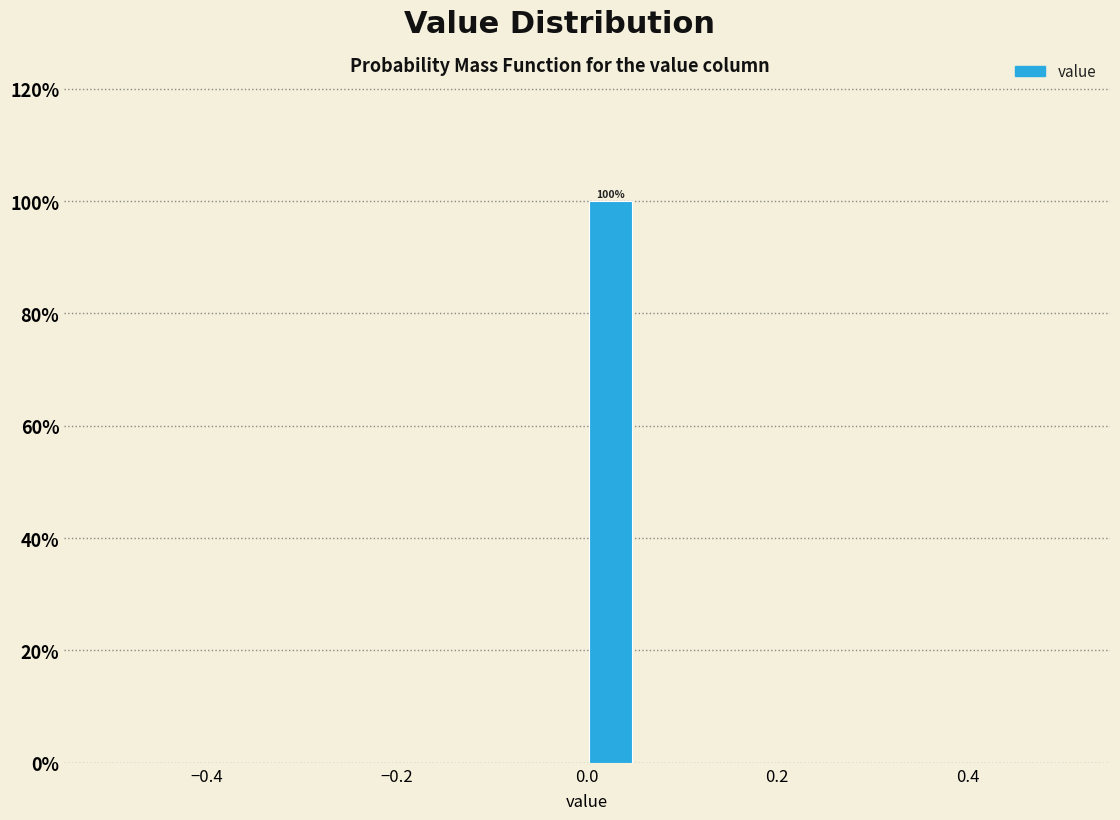

Read against the x-axis, roughly where is the centre of the tallest bar?

0.02